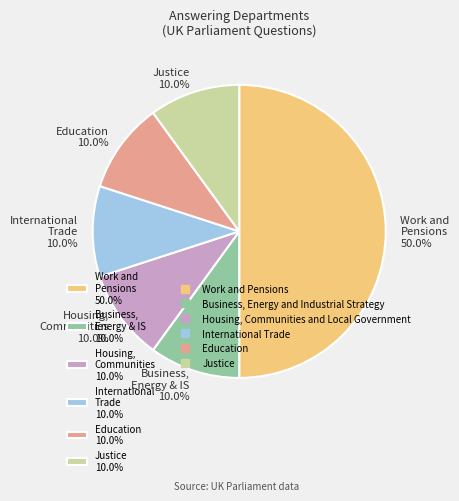

Is International Trade 10.0% the majority of the pie?

No